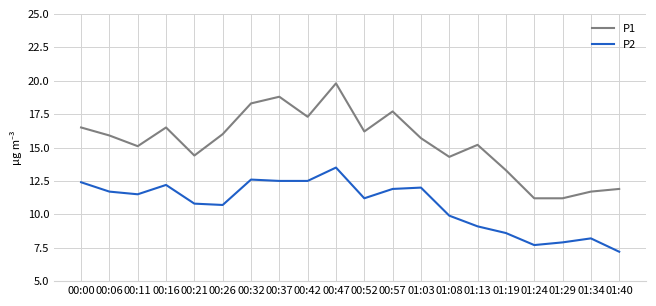

What is the lowest value of the P1 series?

11.2